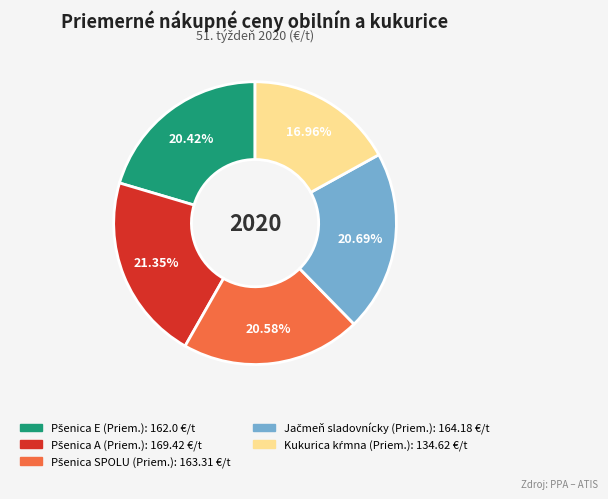

Is there a majority slice in this chart?

No